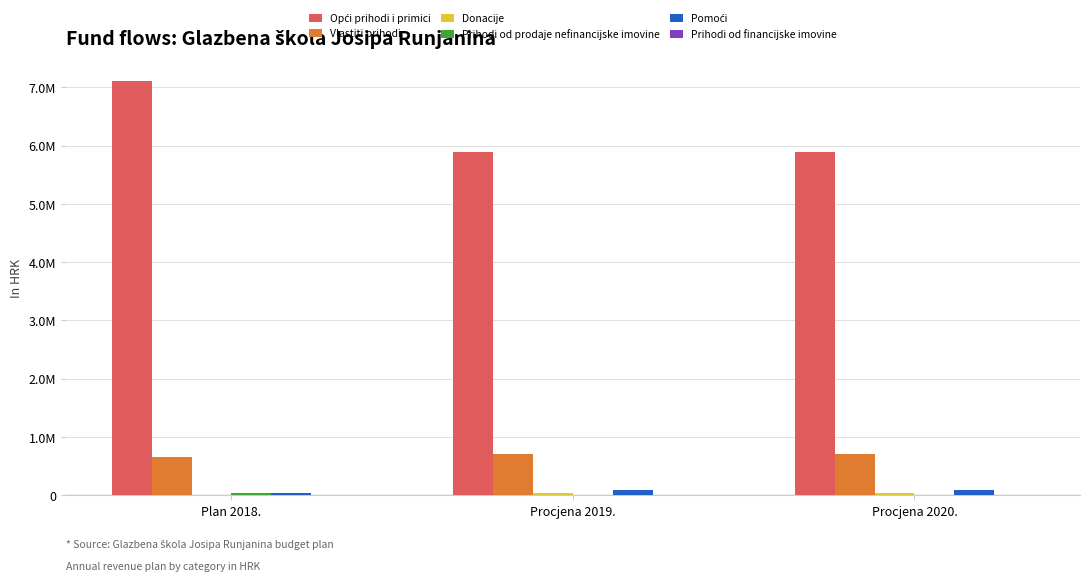

Is the value of Prihodi od financijske imovine at Plan 2018. greater than the value of Opći prihodi i primici at Plan 2018.?

No